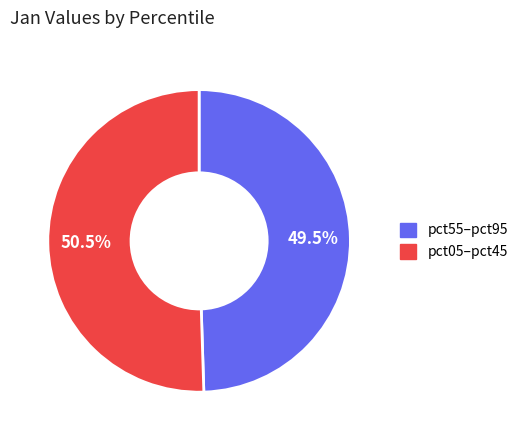

Is there any slice that represents more than half of the pie?

Yes